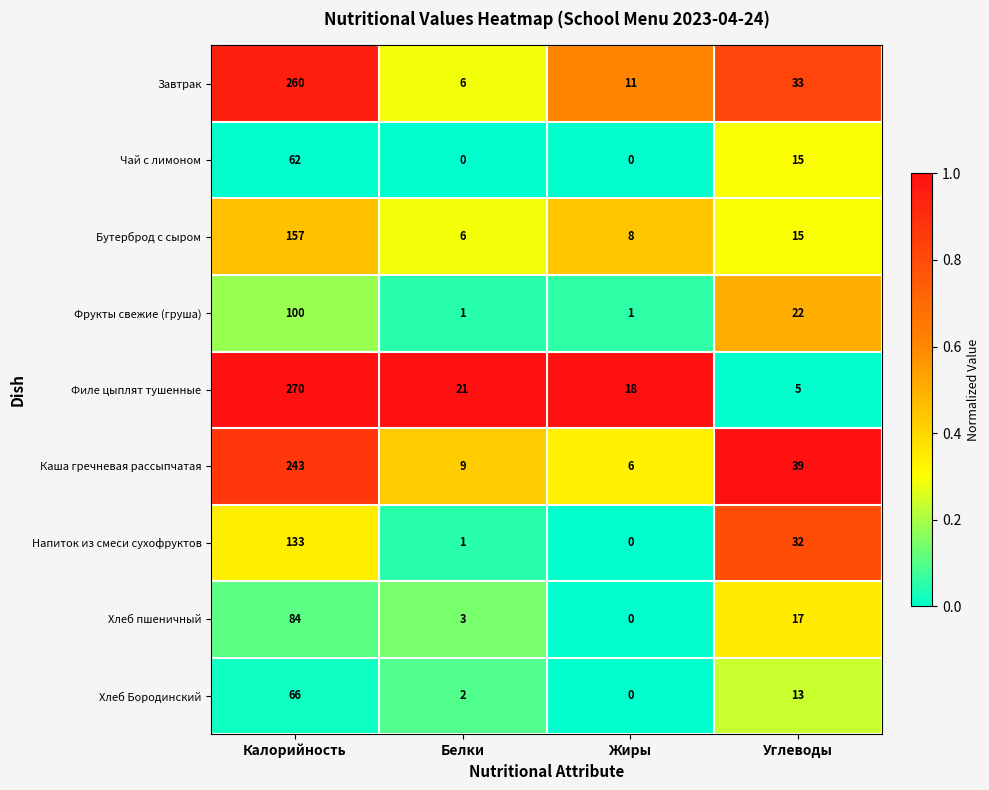

At how many categories does at least one series exceed 0?

4